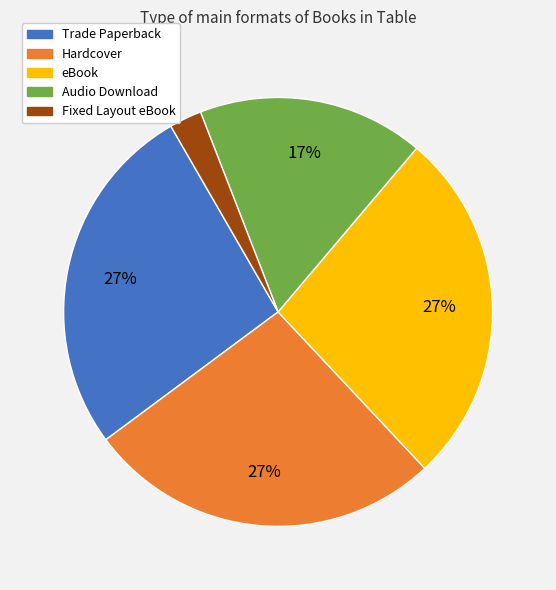

Which has a higher value, Audio Download or Fixed Layout eBook?

Audio Download